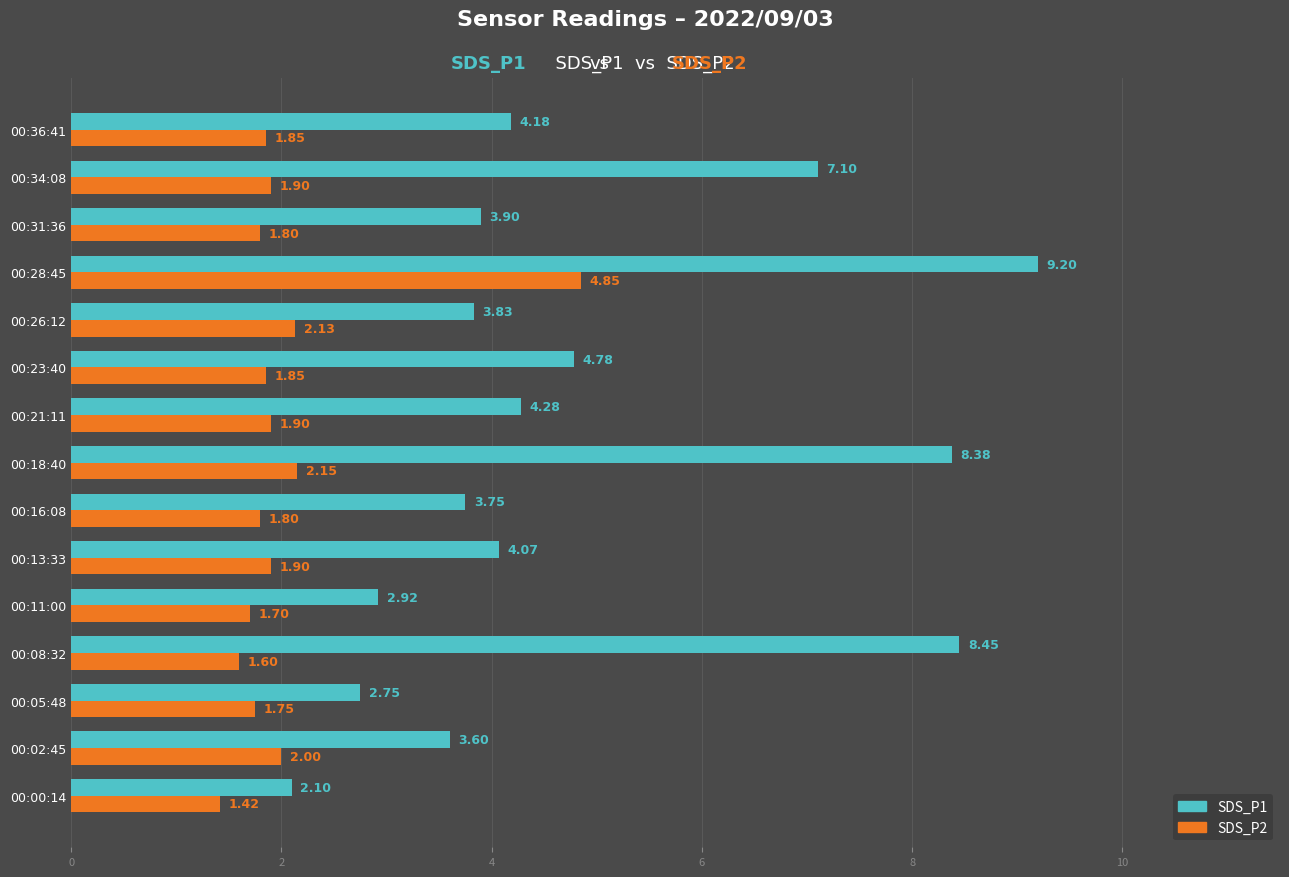

What is the maximum value shown in the chart?

9.2